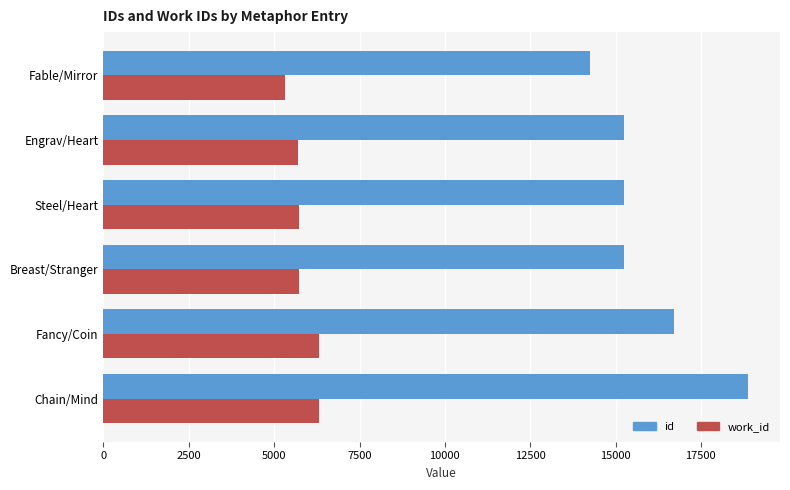

What is the difference between the id values at Engrav/Heart and Chain/Mind?

3635